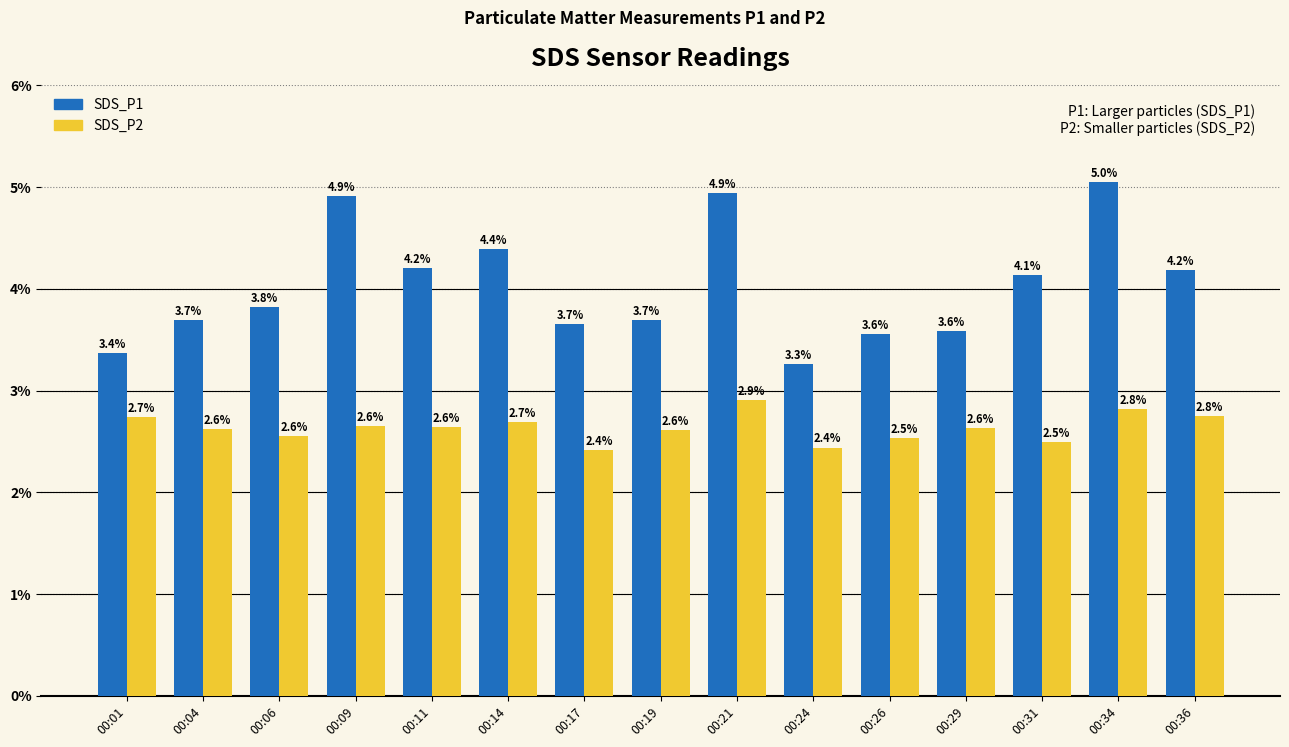

How many bars are there in each group?

2